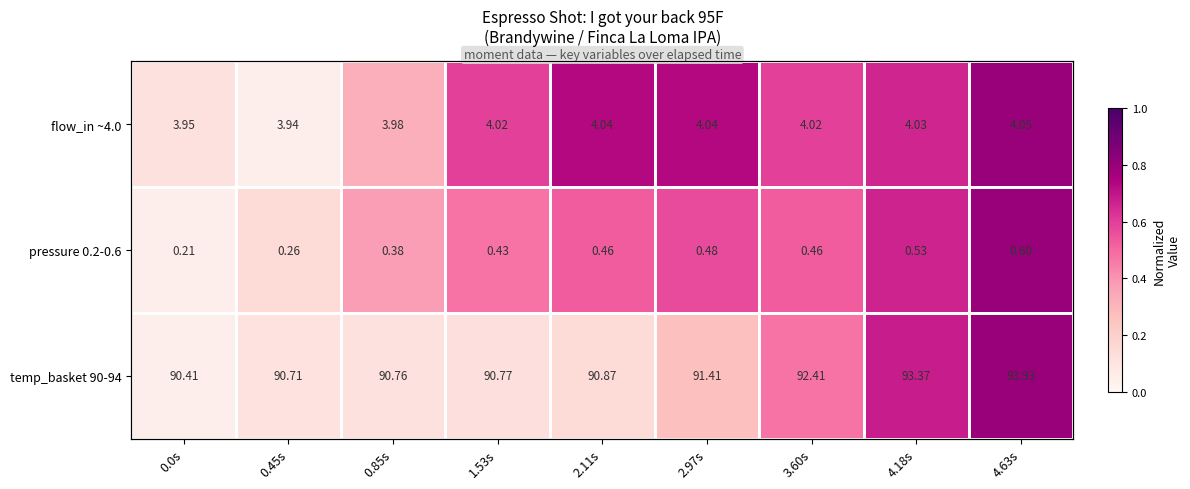

Count the number of data series in this chart.

3